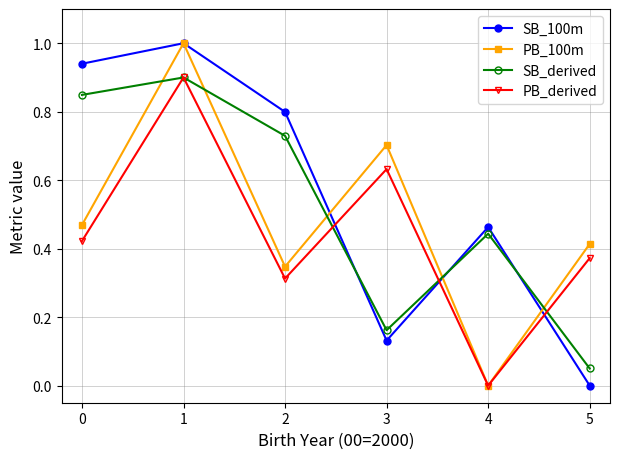

True or false: PB_derived has more than 0 points higher than both neighbors.

True